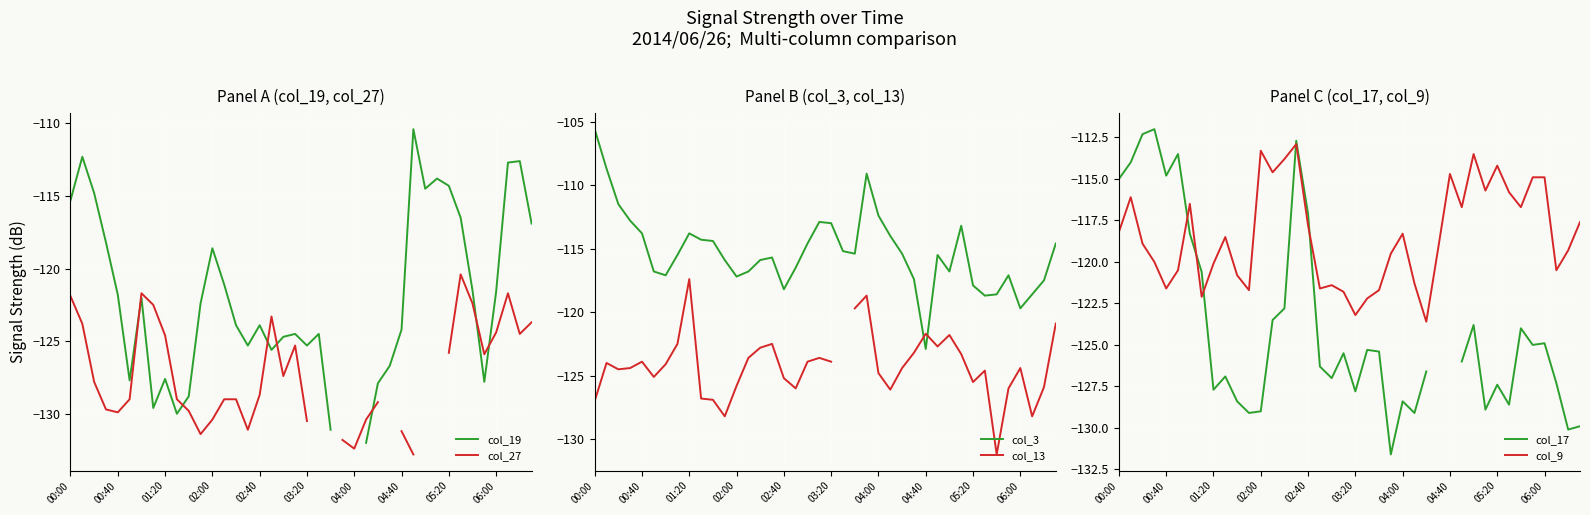

True or false: col_3 has a value of -113.0 at 03:20.

True